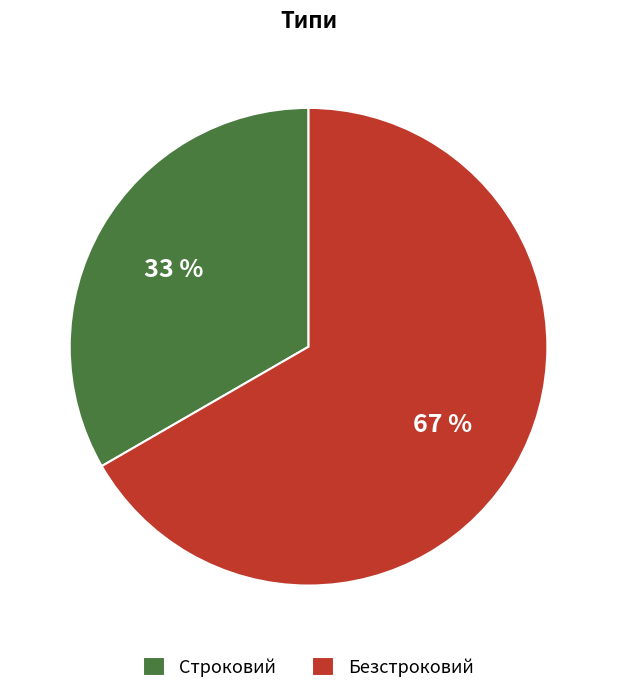

Count the number of slices in the pie.

2